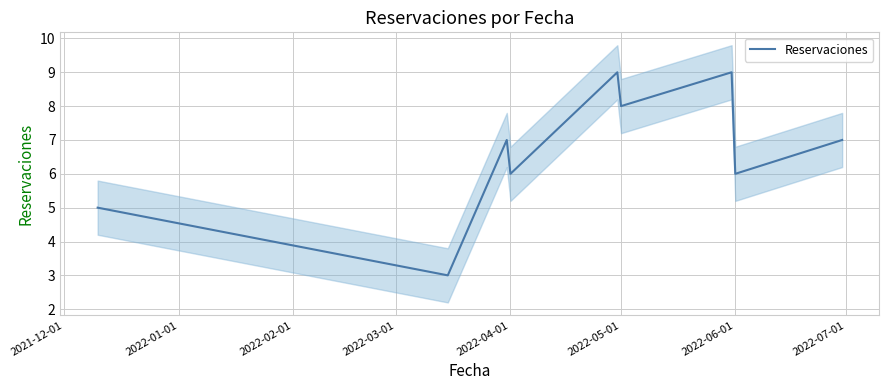

Reading left to right, list all the values displayed in this chart.

5	3	7	6	9	8	9	6	7